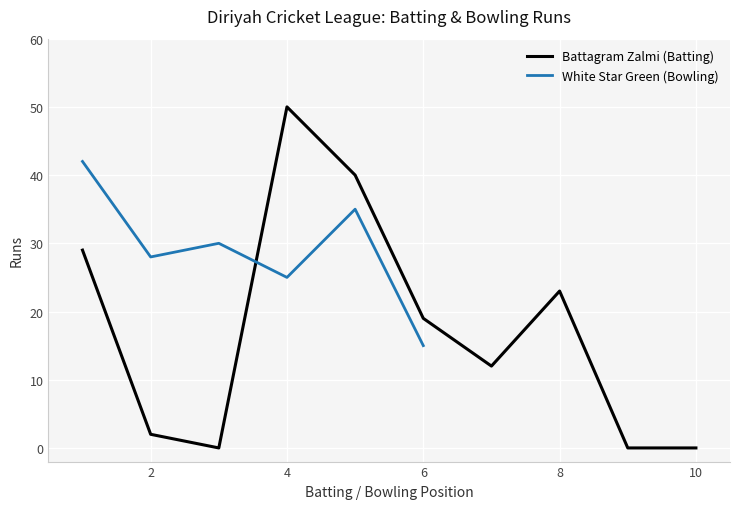

Reading right to left, extract all data points from this chart.

0	0	23	12	19	40	50	0	2	29